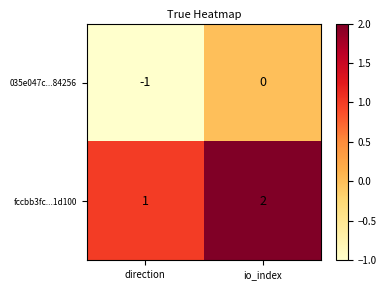

At how many categories does at least one series exceed 0?

2